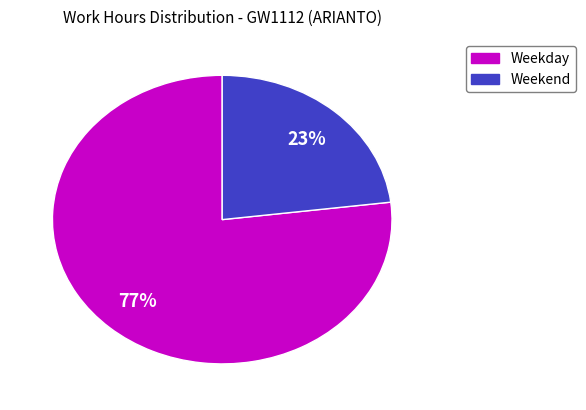

Is there any slice that represents more than half of the pie?

Yes